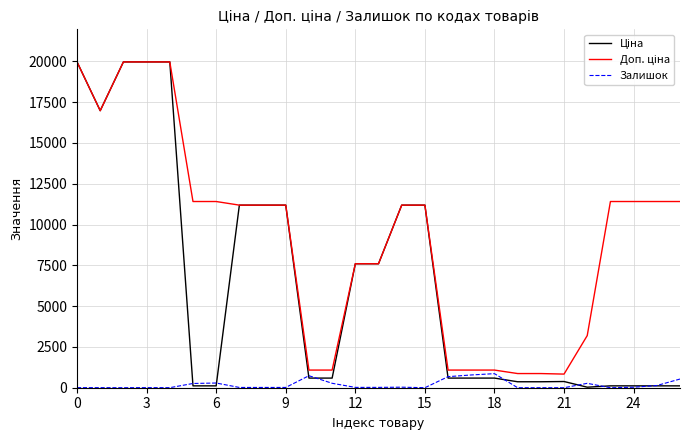

What is the highest value of the Залишок series?

862.0